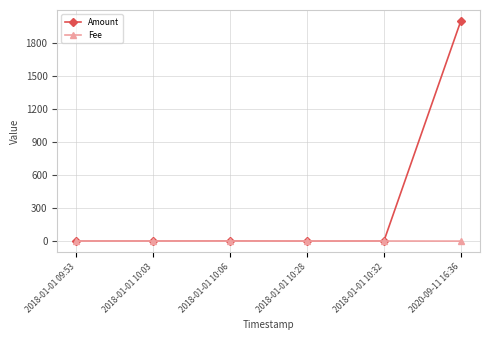

At how many categories does at least one series exceed 1357?

1